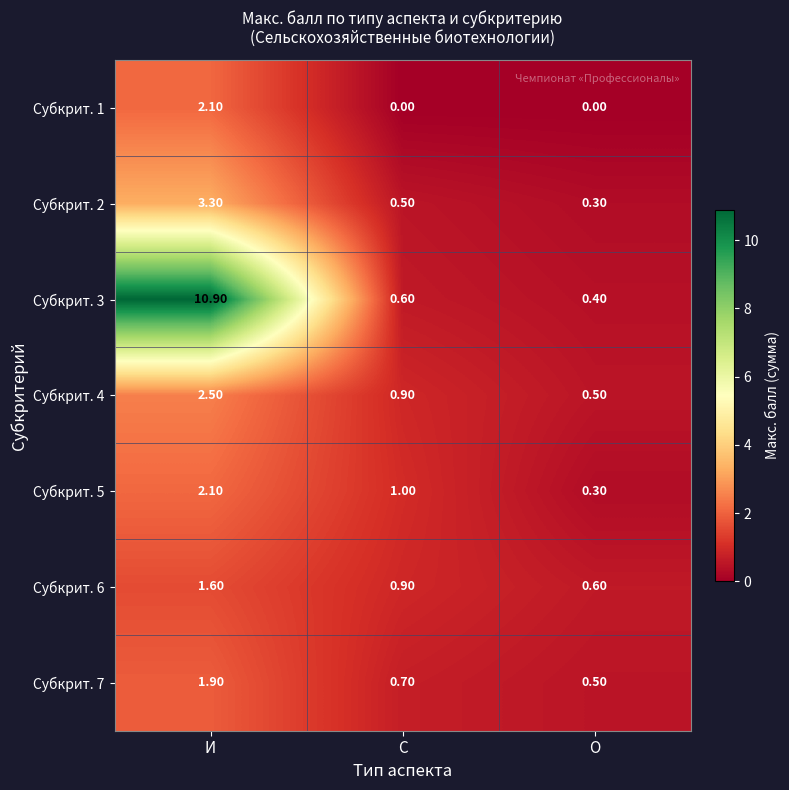

Where is Субкрит. 3 nearest to the value 5?

С